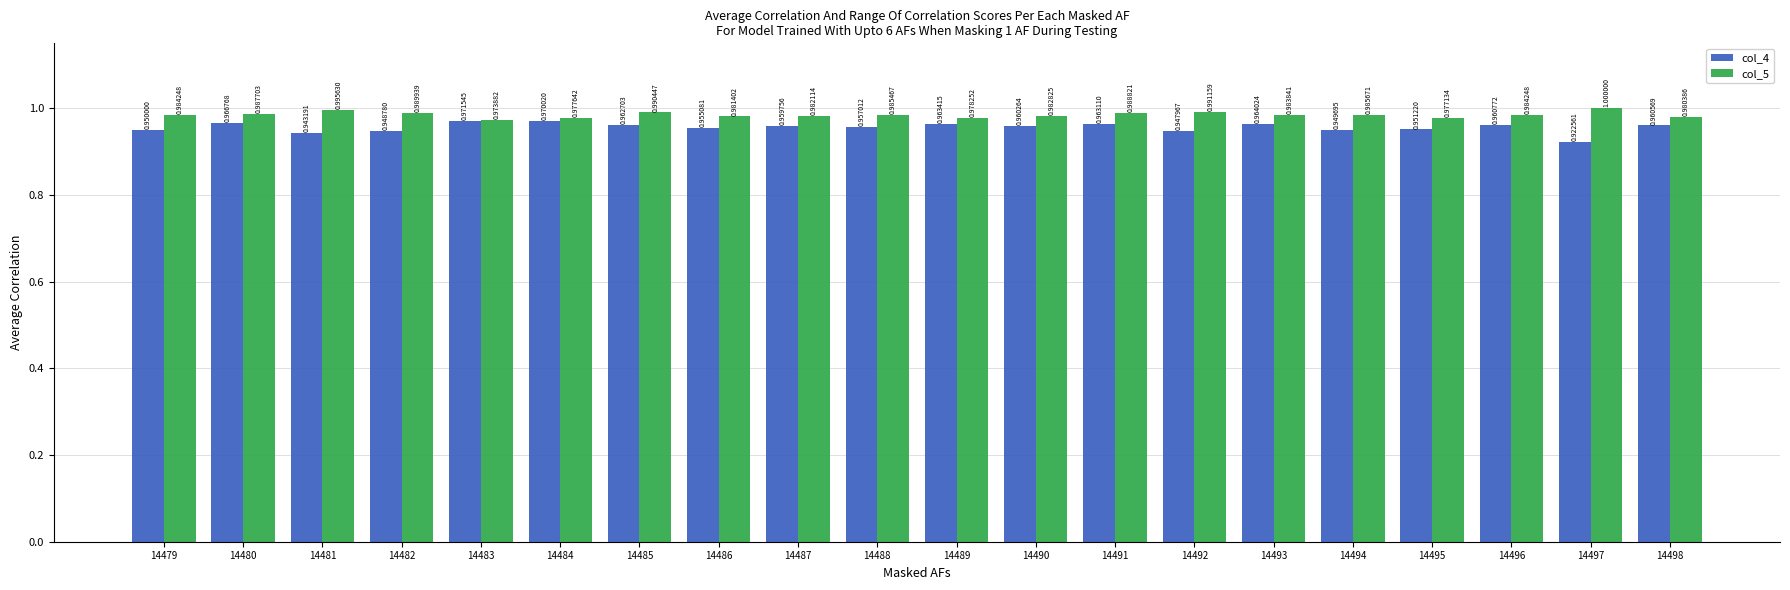

At which label is col_4 closest to 0?

14497